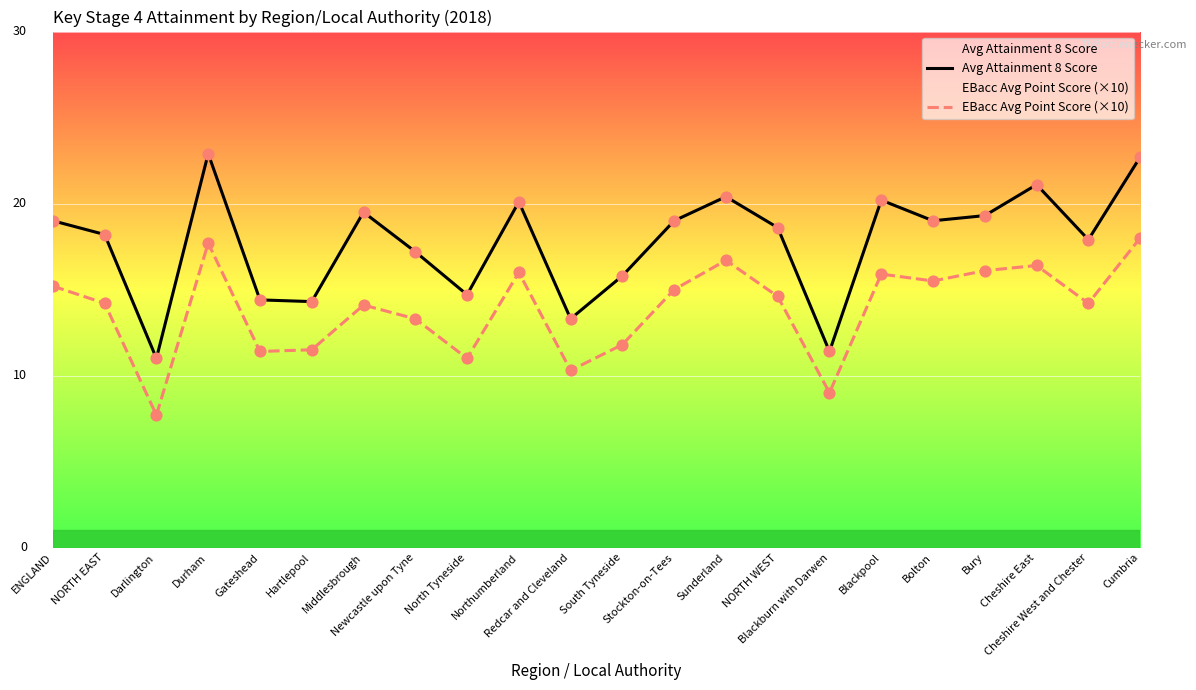

Which series has the largest total across all categories?

Avg Attainment 8 Score